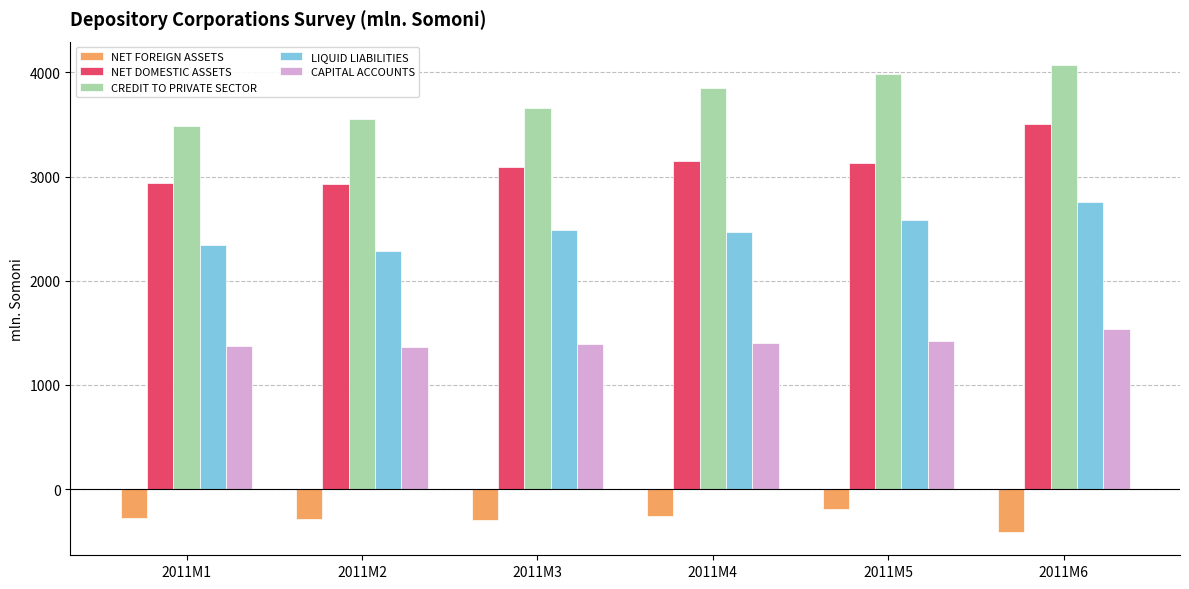

The value of CAPITAL ACCOUNTS at 2011M6 is 1056.9. True or false?

False